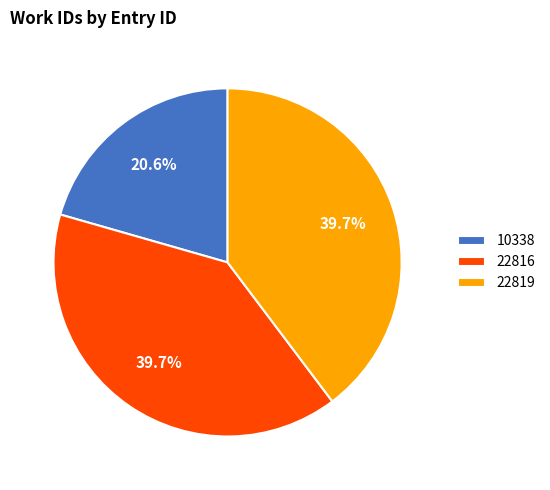

What portion of the pie excludes 22816?

60.3%